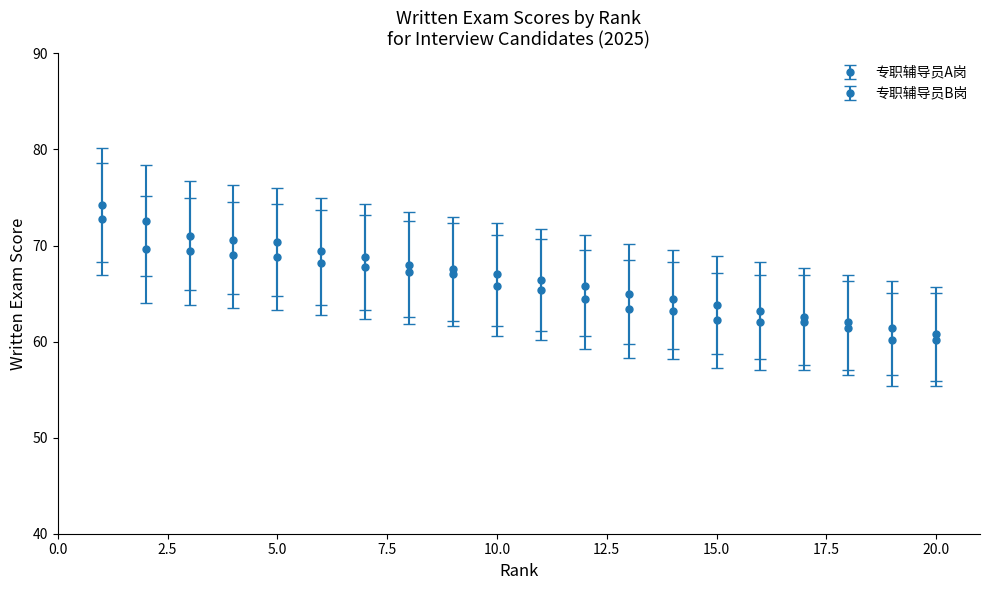

How many categories are shown in the chart?

20